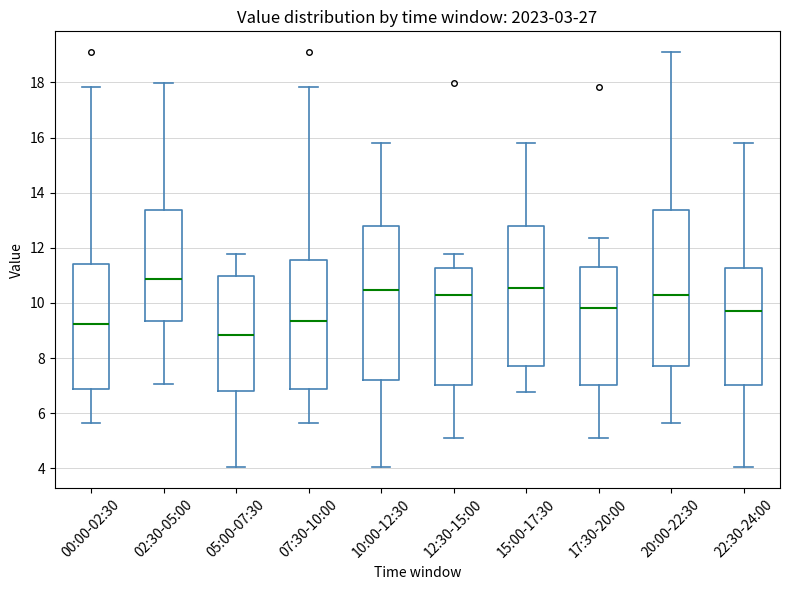

Reading left to right, read every box against the y-axis: the position of its median line, the range the box covers, and the ends of its whiskers. The values are not printed on the chart, so give them approximately, as read against the axis.

00:00-02:30: median 9.2, box 6.8 to 11.4, whiskers 5.6 to 17.8
02:30-05:00: median 10.8, box 9.4 to 13.4, whiskers 7.0 to 18.0
05:00-07:30: median 8.8, box 6.8 to 11.0, whiskers 4.0 to 11.8
07:30-10:00: median 9.4, box 6.8 to 11.6, whiskers 5.6 to 17.8
10:00-12:30: median 10.4, box 7.2 to 12.8, whiskers 4.0 to 15.8
12:30-15:00: median 10.2, box 7.0 to 11.2, whiskers 5.2 to 11.8
15:00-17:30: median 10.6, box 7.8 to 12.8, whiskers 6.8 to 15.8
17:30-20:00: median 9.8, box 7.0 to 11.4, whiskers 5.2 to 12.4
20:00-22:30: median 10.2, box 7.8 to 13.4, whiskers 5.6 to 19.2
22:30-24:00: median 9.8, box 7.0 to 11.2, whiskers 4.0 to 15.8